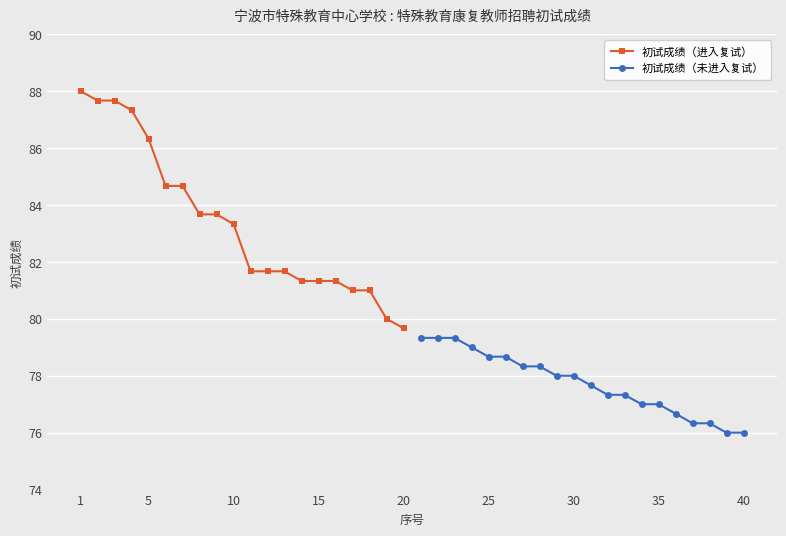

At which label is 初试成绩（进入复试） closest to 83?

10